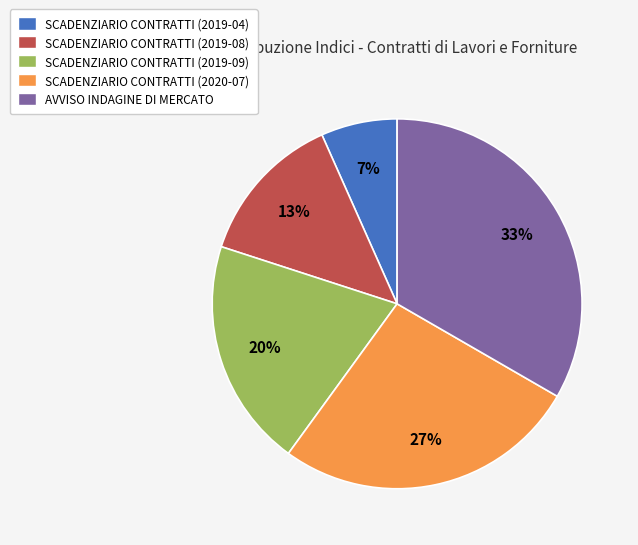

How many segments does this pie chart have?

5